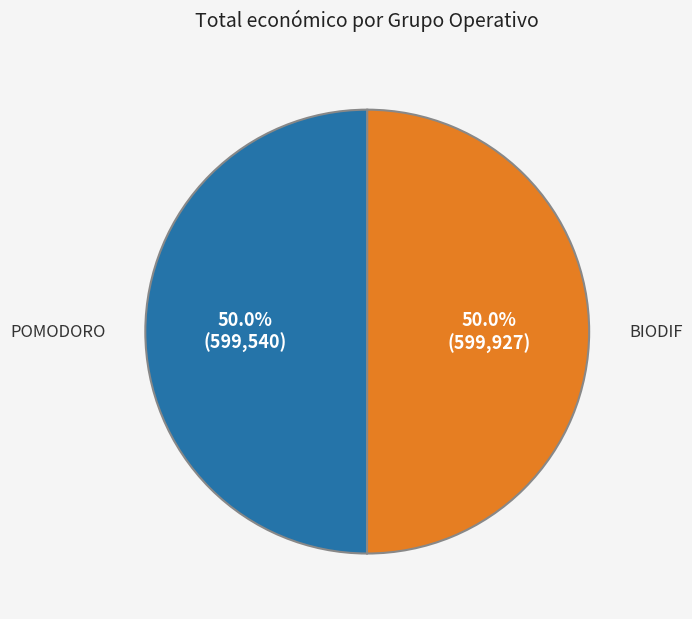

To the nearest percent, what portion does POMODORO represent?

50%